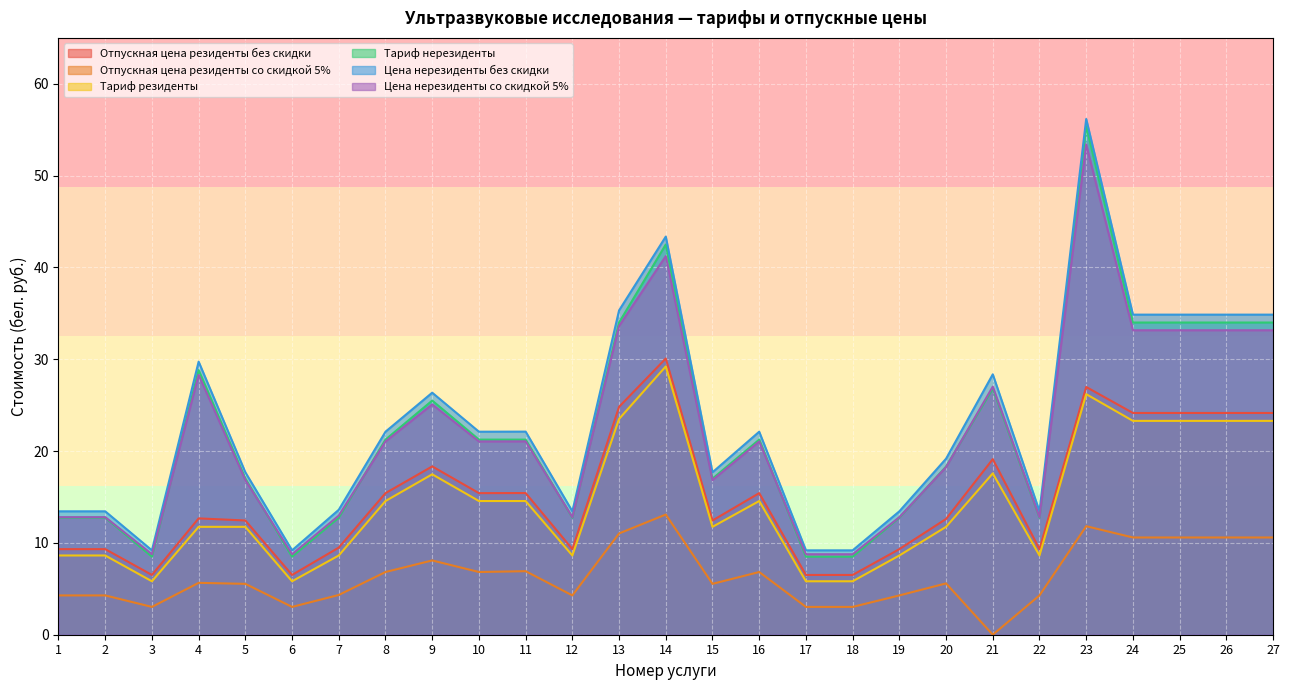

What is the difference between the maximum and minimum values in the Тариф нерезиденты series?

46.9